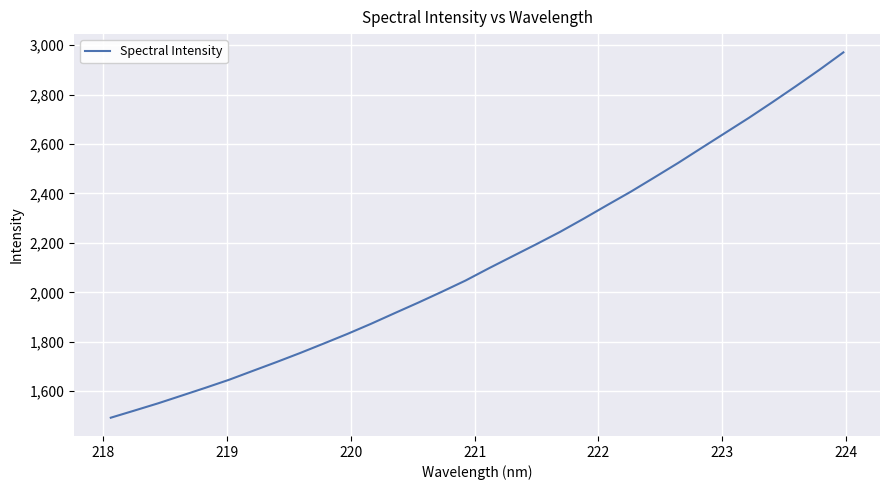

What is the minimum value shown in the chart?

1493.0